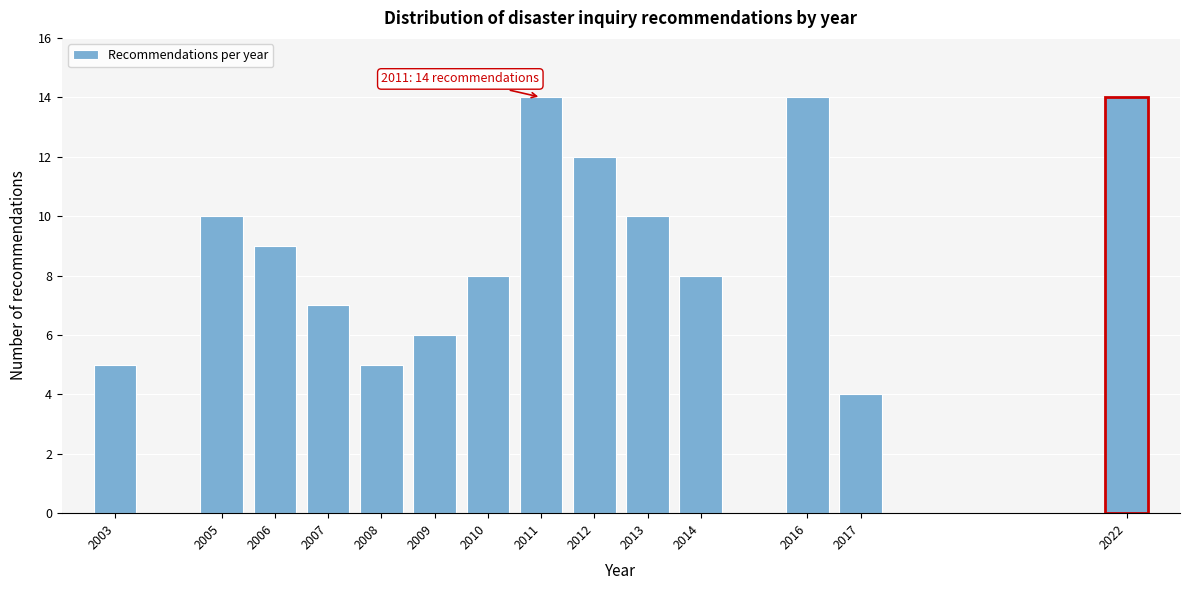

Reading left to right, extract all data points from this chart.

2003=5	2005=10	2006=9	2007=7	2008=5	2009=6	2010=8	2011=14	2012=12	2013=10	2014=8	2016=14	2017=4	2022=14